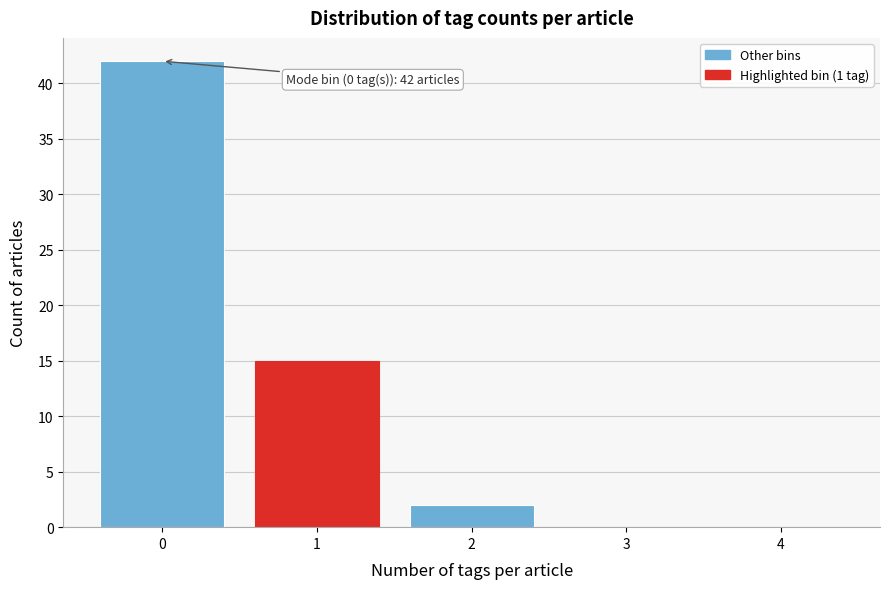

Which range on the x-axis has the tallest bar?

-0.5 to 0.5